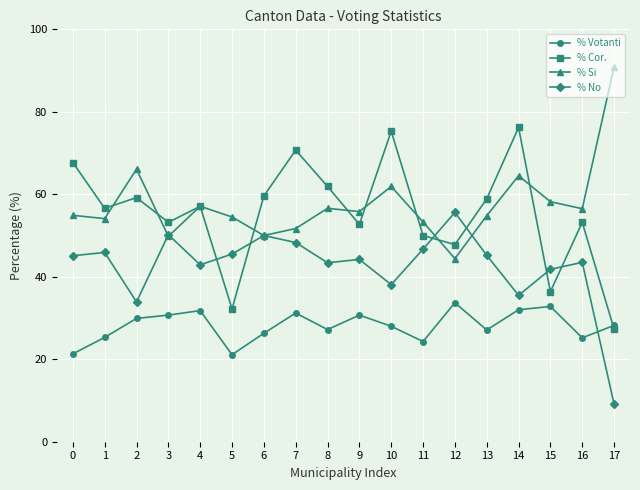

What is the minimum value shown in the chart?

9.1